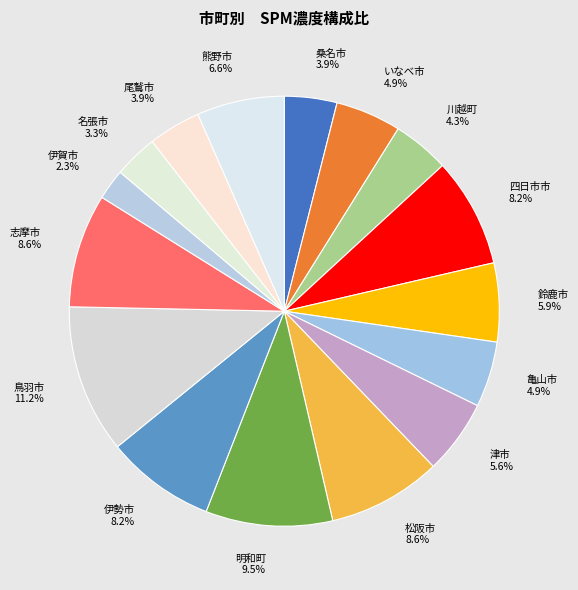

What percentage do 川越町 and 名張市 together represent?

7.6%